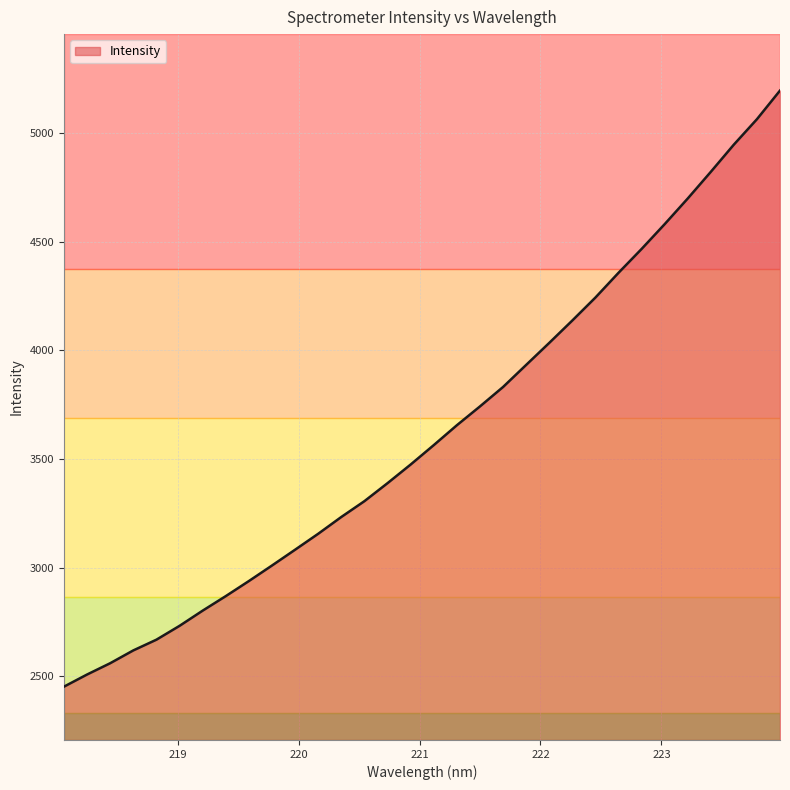

What is the difference between the maximum and minimum values?

2742.8